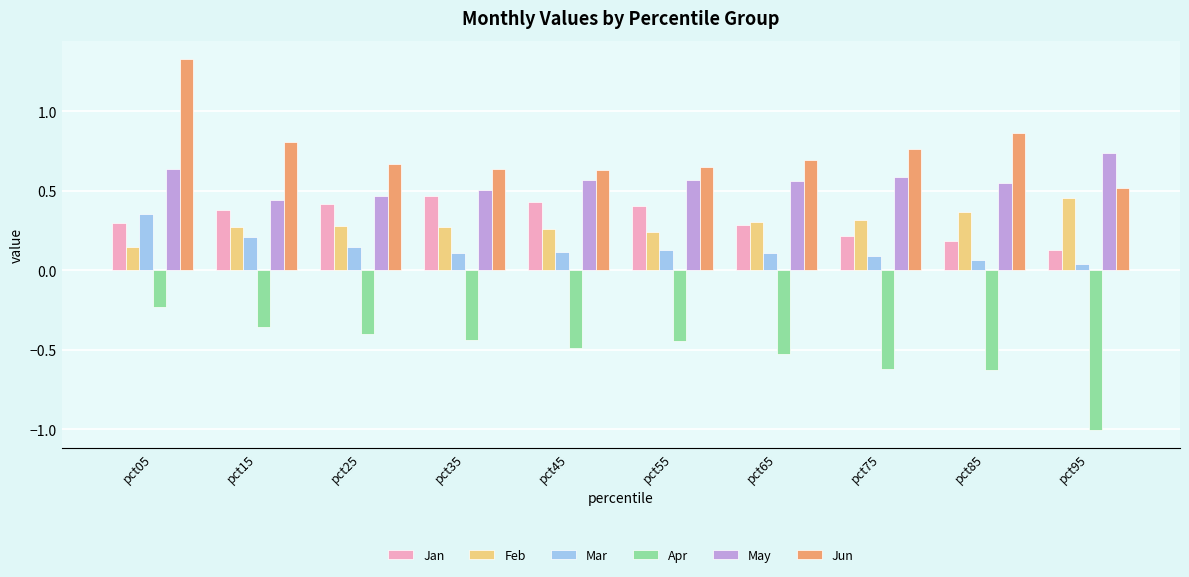

The May series shows 1.0 at pct55. True or false?

False